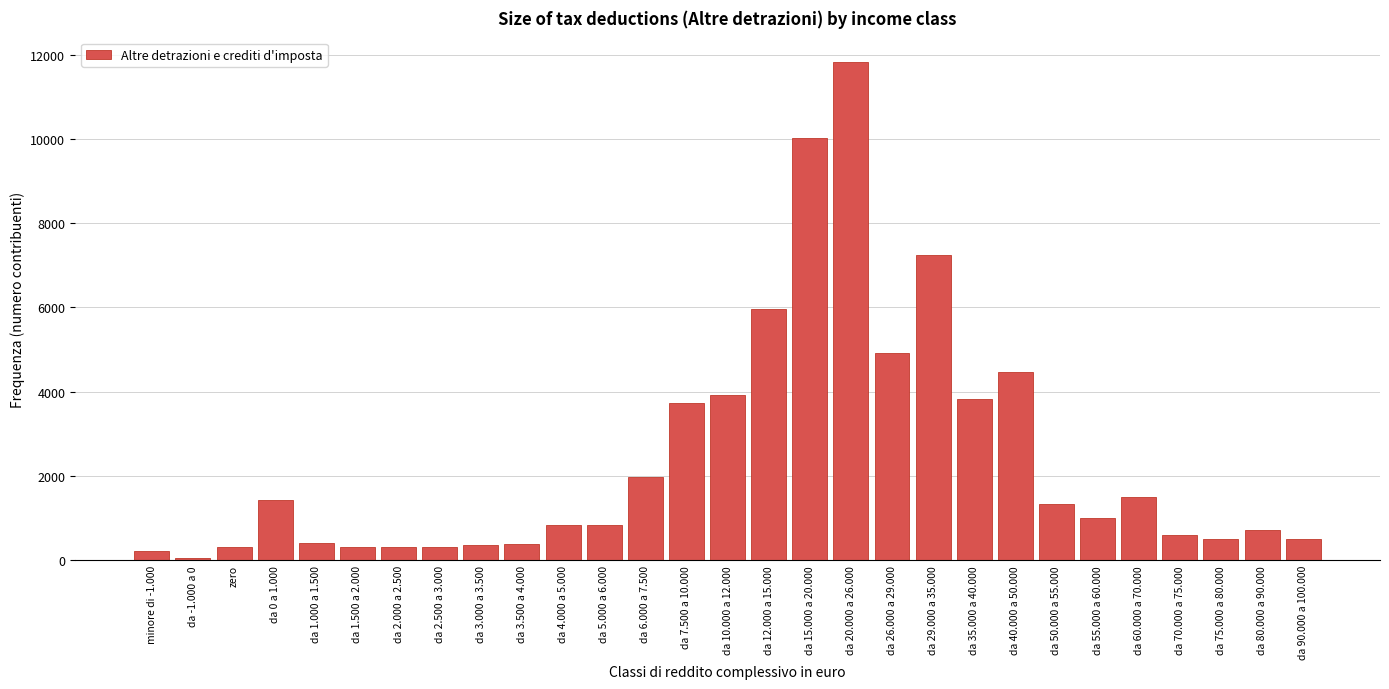

What is the difference between the maximum and minimum values?

11774